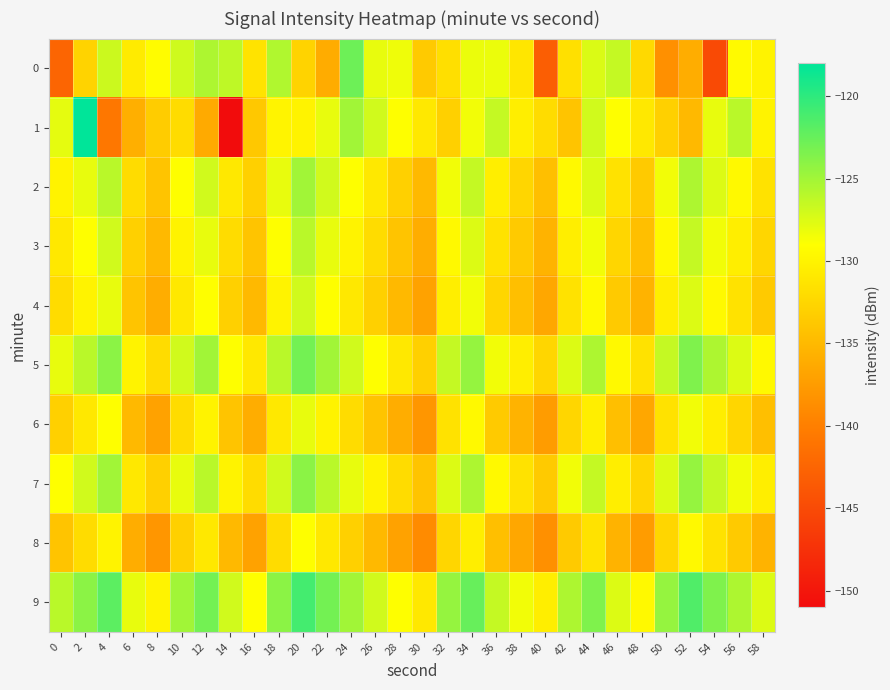

Which label corresponds to the smallest value in the chart?

14